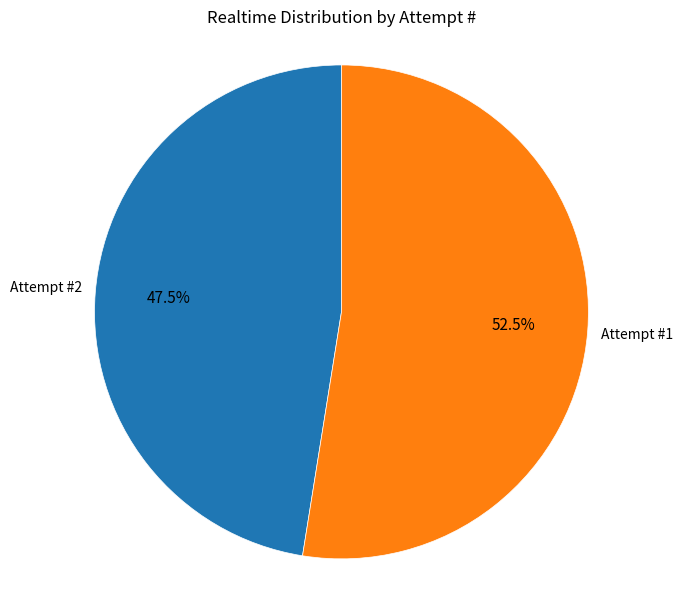

Is there any slice that represents more than half of the pie?

Yes